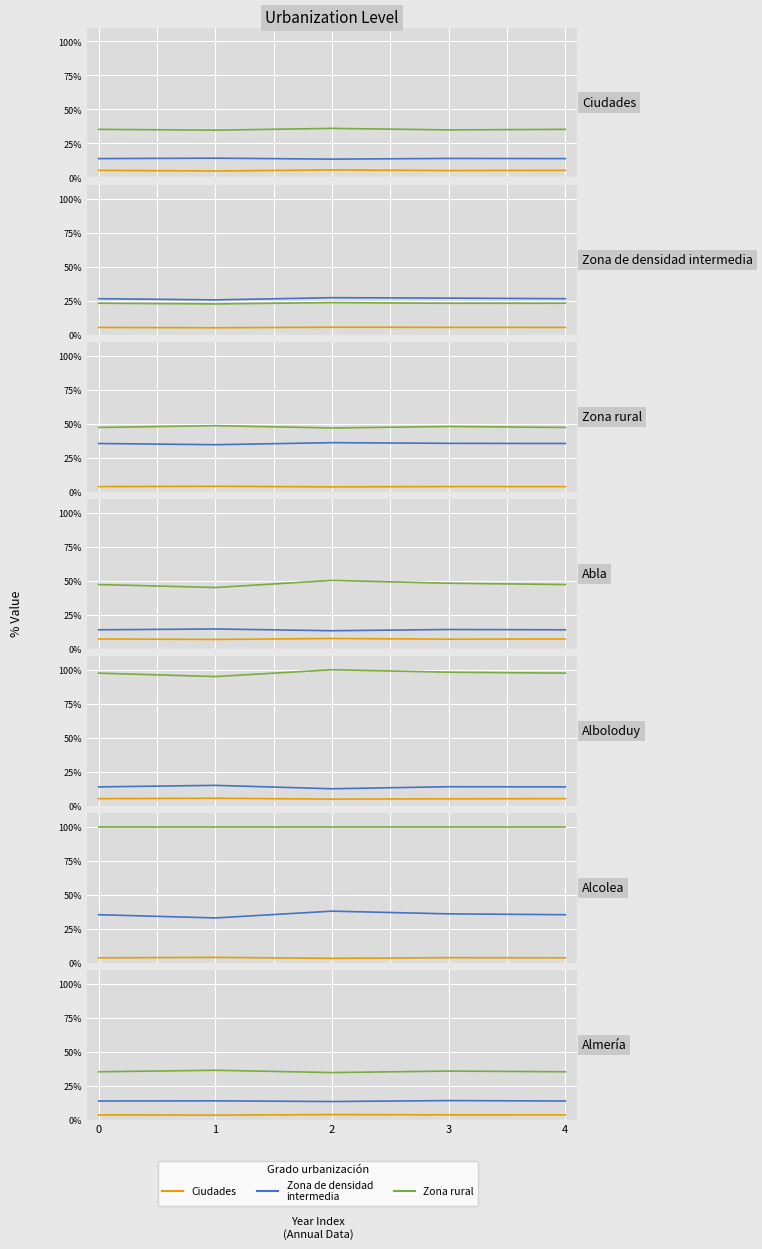

At which label is Ciudades closest to 3?

1